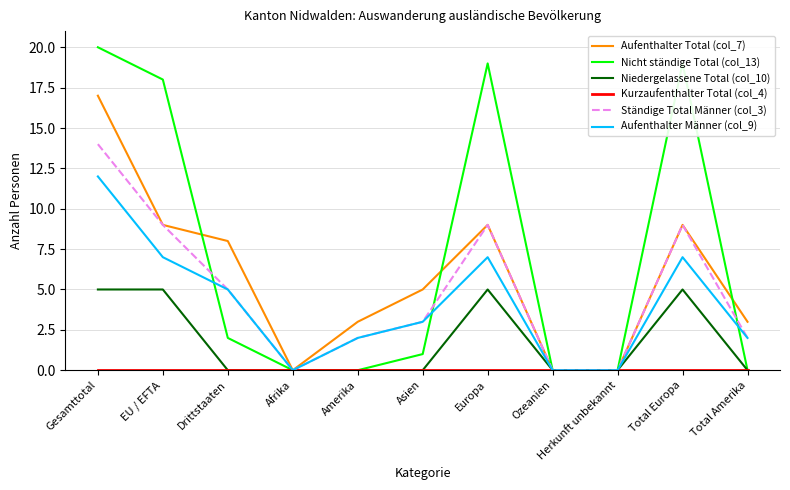

Count the number of categories in the chart.

11